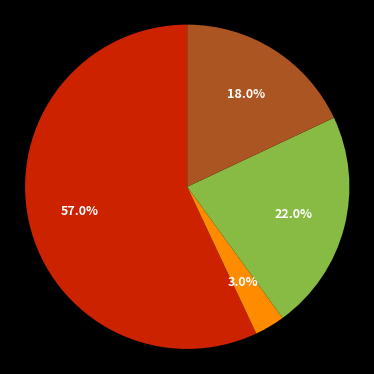

Is there a majority slice in this chart?

Yes